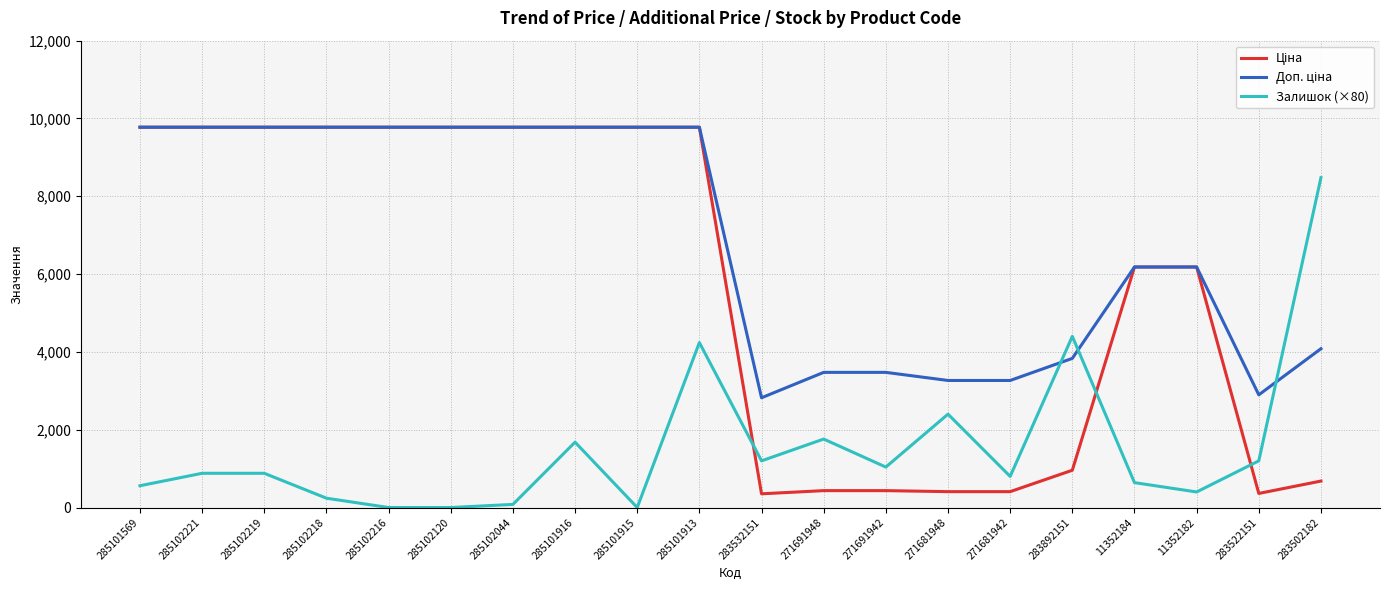

At which category is the sum across all series the highest?

285101913